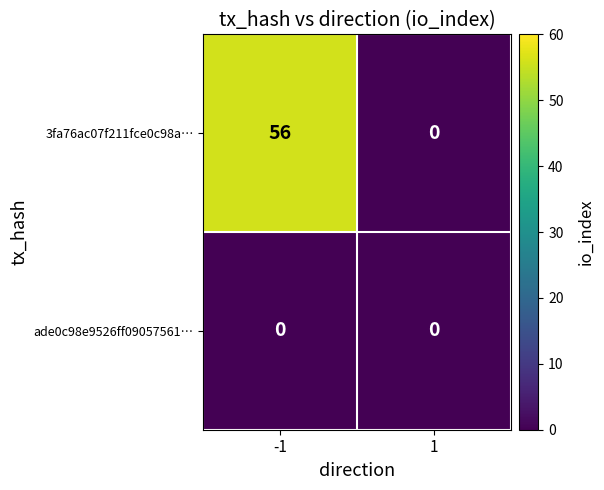

The ade0c98e9526ff09057561… series shows 0 at 1. True or false?

True